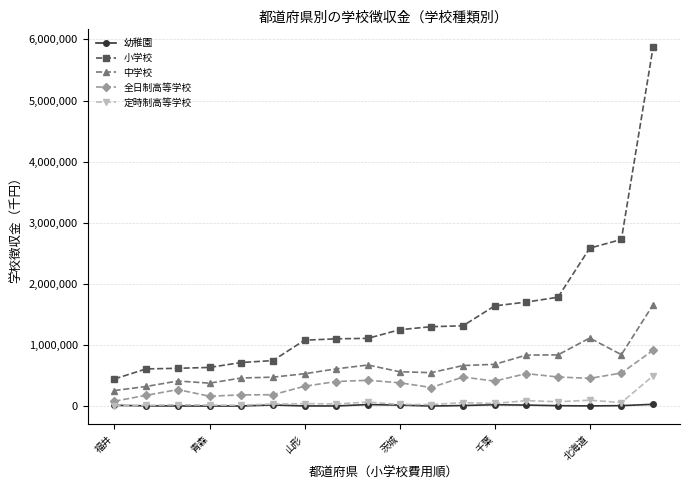

True or false: 定時制高等学校 has more than 0 points higher than both neighbors.

True